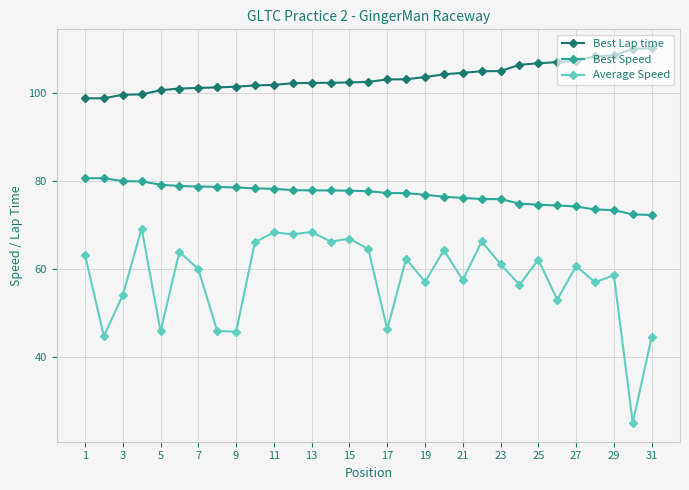

What is the lowest value of the Average Speed series?

25.0